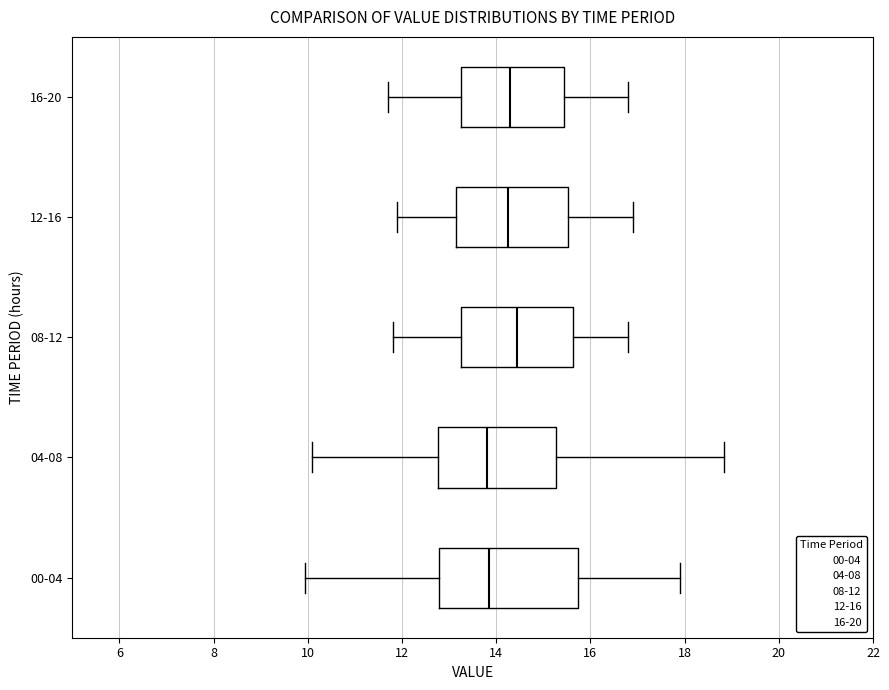

Reading bottom to top, transcribe this box plot: for each box, give where its median line is, the range the box spans, and where its two whiskers end, as read against the x-axis. The values are not printed on the chart, so give them approximately, as read against the axis.

00-04: median 13.8, box 12.8 to 15.8, whiskers 10.0 to 18.0
04-08: median 13.8, box 12.8 to 15.2, whiskers 10.2 to 18.8
08-12: median 14.4, box 13.2 to 15.6, whiskers 11.8 to 16.8
12-16: median 14.2, box 13.2 to 15.6, whiskers 12.0 to 17.0
16-20: median 14.4, box 13.2 to 15.4, whiskers 11.8 to 16.8